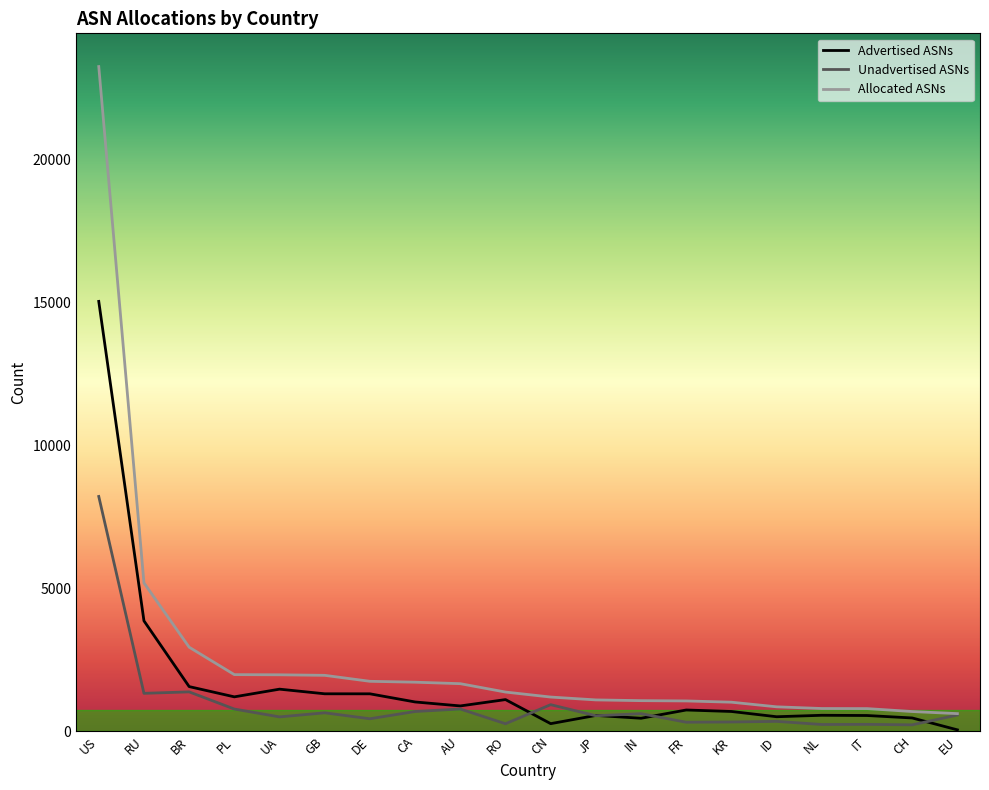

What value does the Advertised ASNs series have at IT?

552